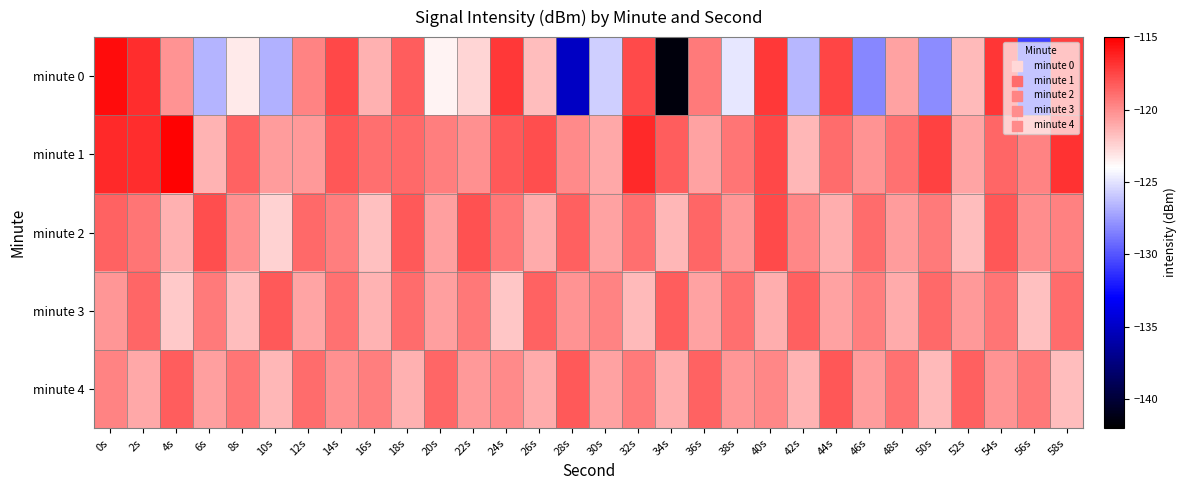

How many categories are shown in the chart?

30